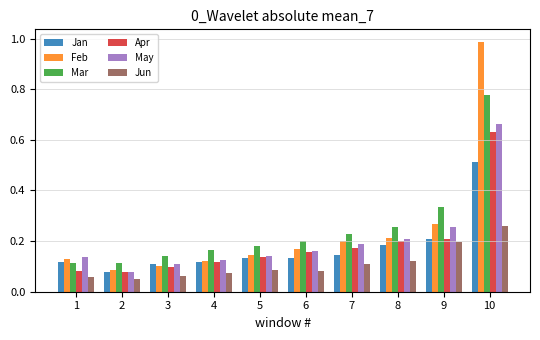

What is the sum of all Apr values?

1.9